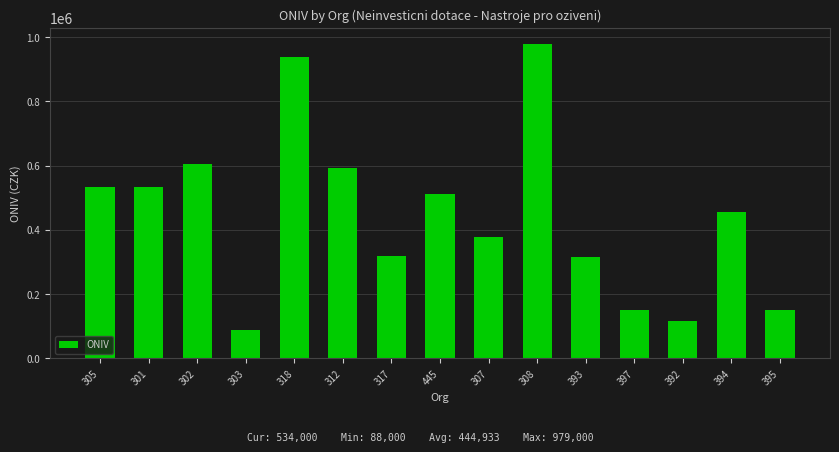

Approximately how many times larger is the value at 301 compared to 305?

1.0